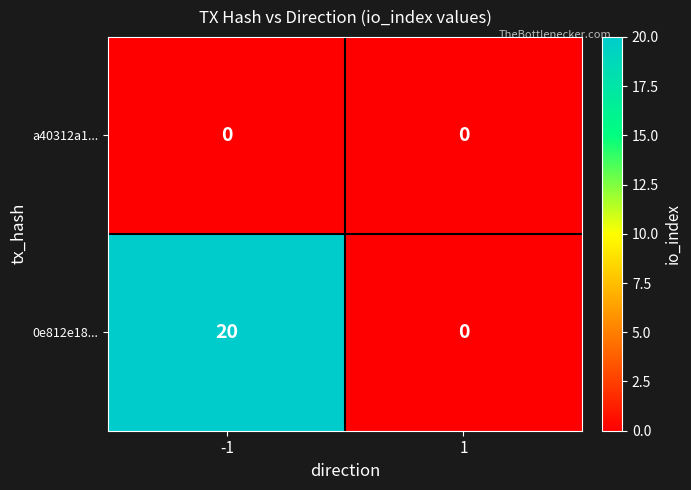

At which category is the sum across all series the highest?

-1